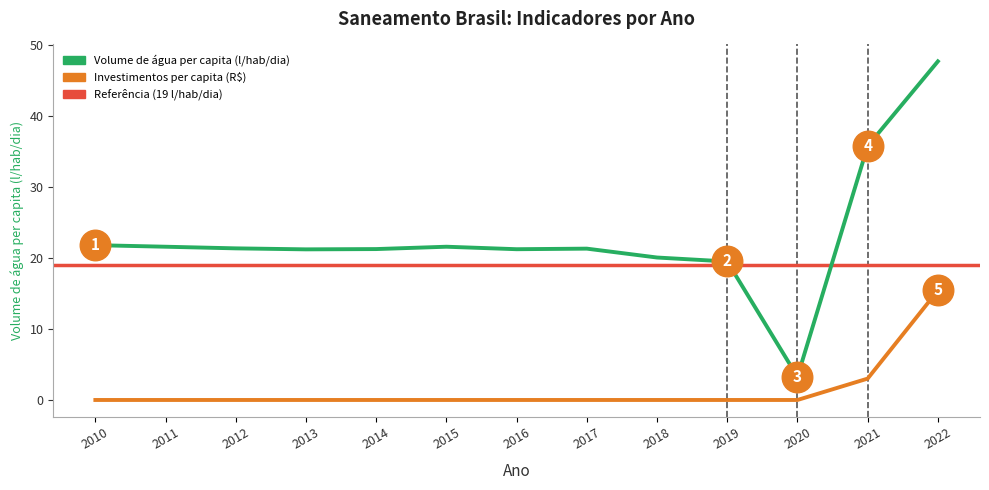

True or false: Volume de água consumida per capita (litros/hab/dia) and Investimentos per capita em saneamento intersect in this chart.

False